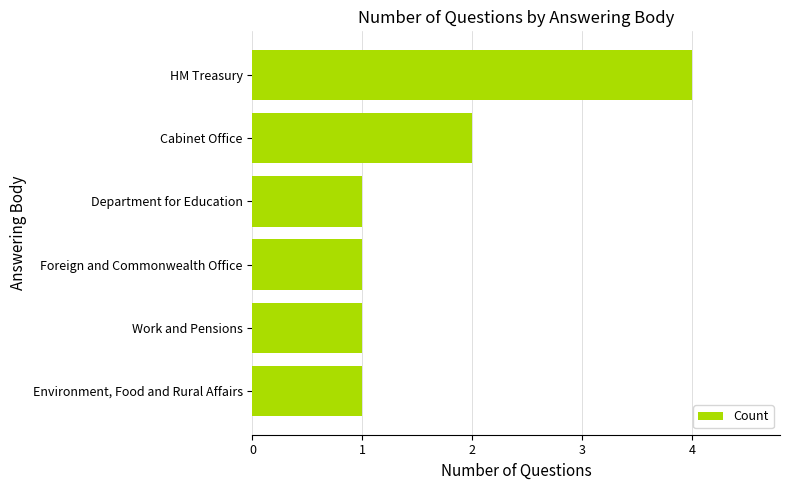

Reading top to bottom, what are all the values shown in this chart?

4	2	1	1	1	1